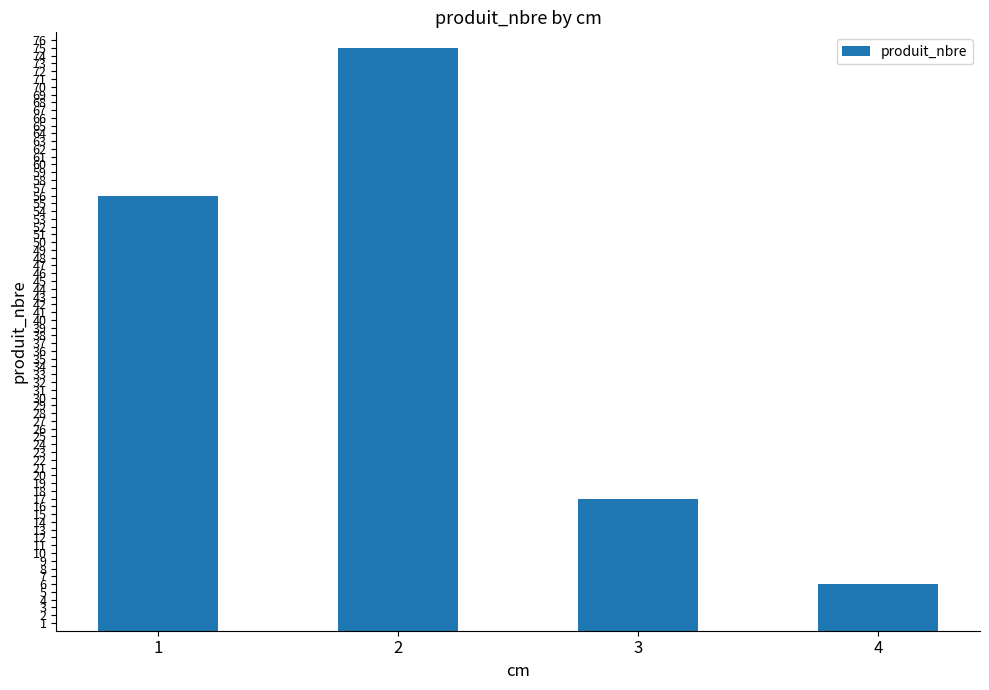

At which category does the chart reach its minimum across all series?

4